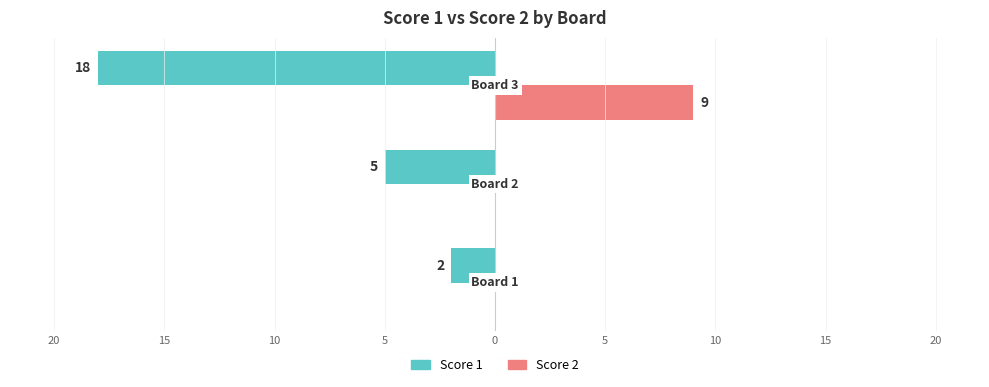

What are all the series names shown in the legend?

Score 1, Score 2